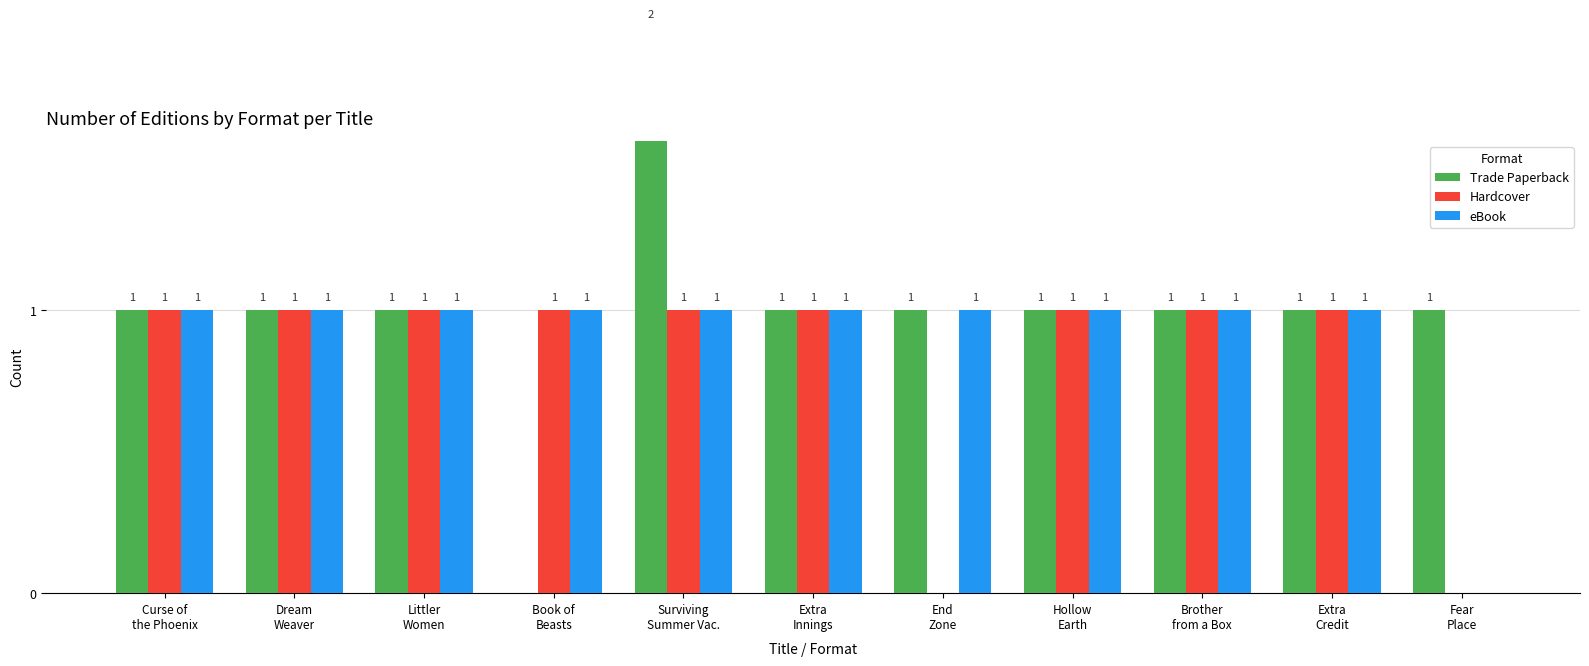

At which label is Hardcover closest to 0?

End
Zone